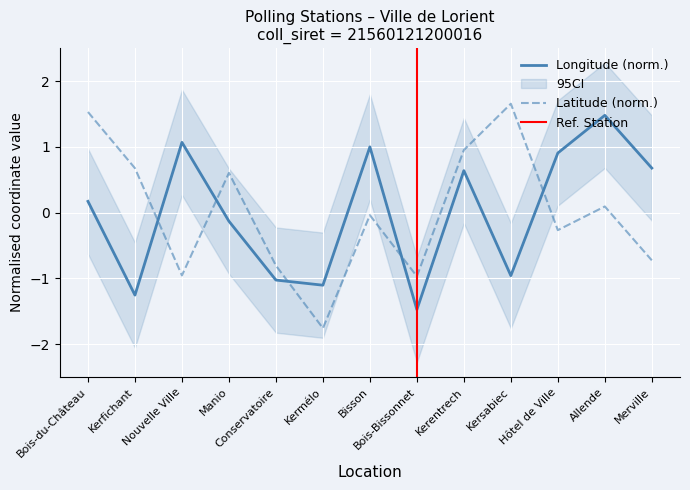

At which label does long reach its minimum?

Bois-Bissonnet